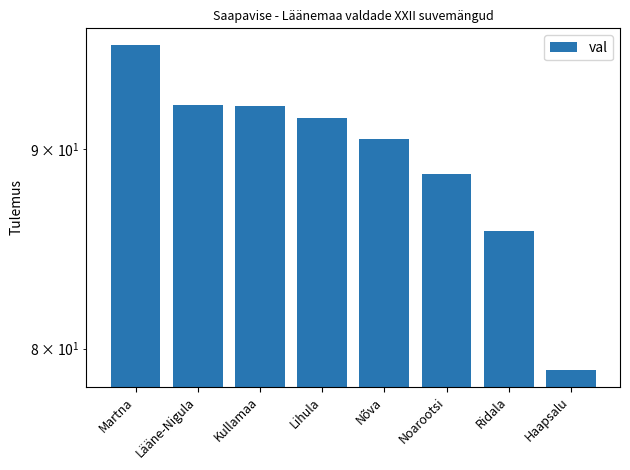

What is the minimum value shown in the chart?

79.0